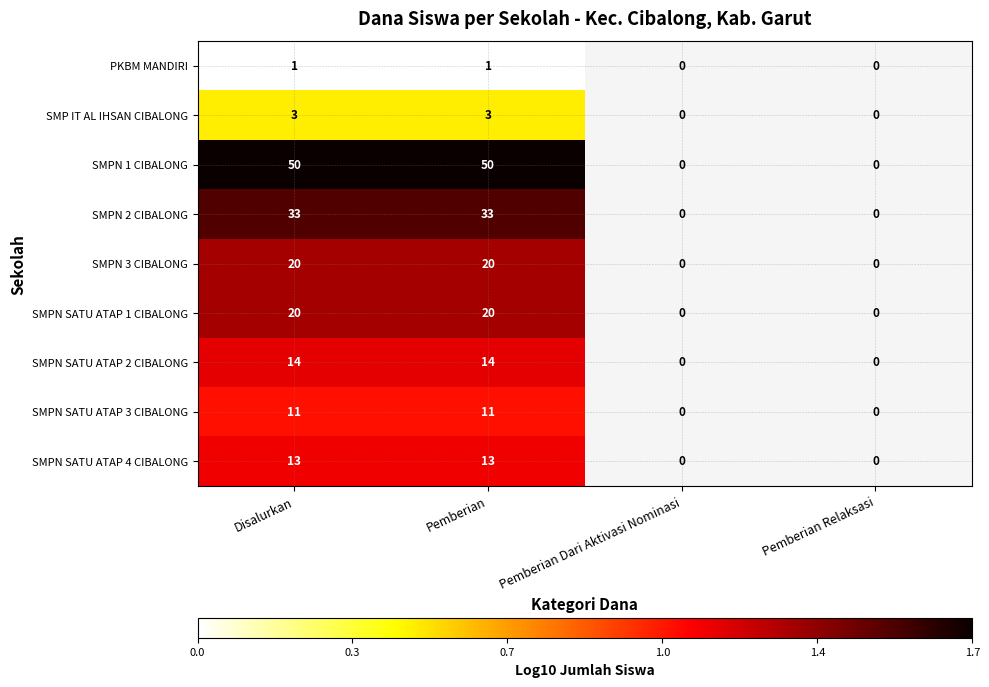

Is it true that SMPN 2 CIBALONG equals 21 at Pemberian?

False